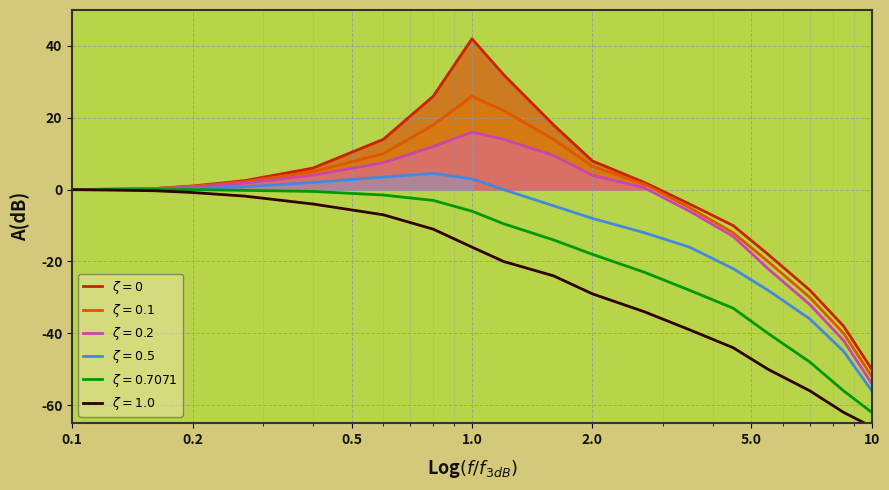

What is the average value of the zeta=0 series?

0.2